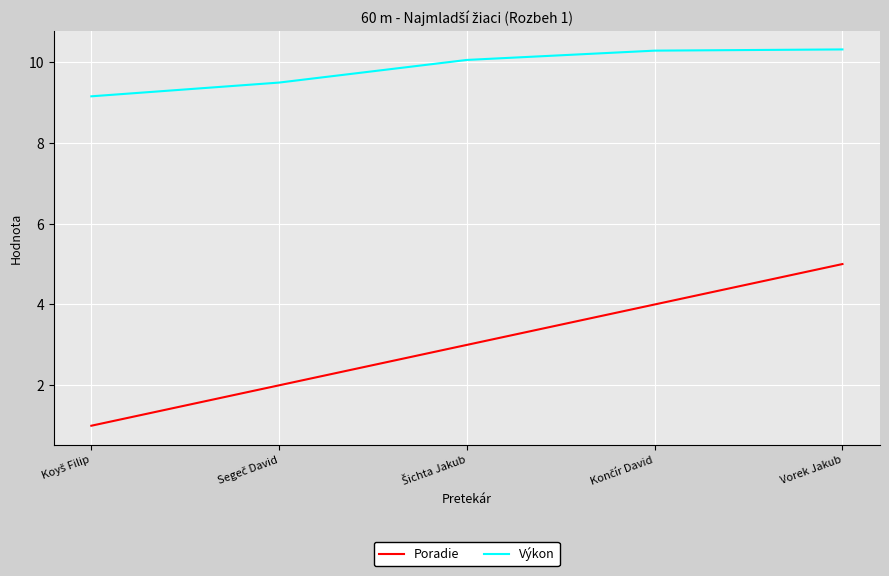

Which series has the largest range (max minus min)?

Poradie